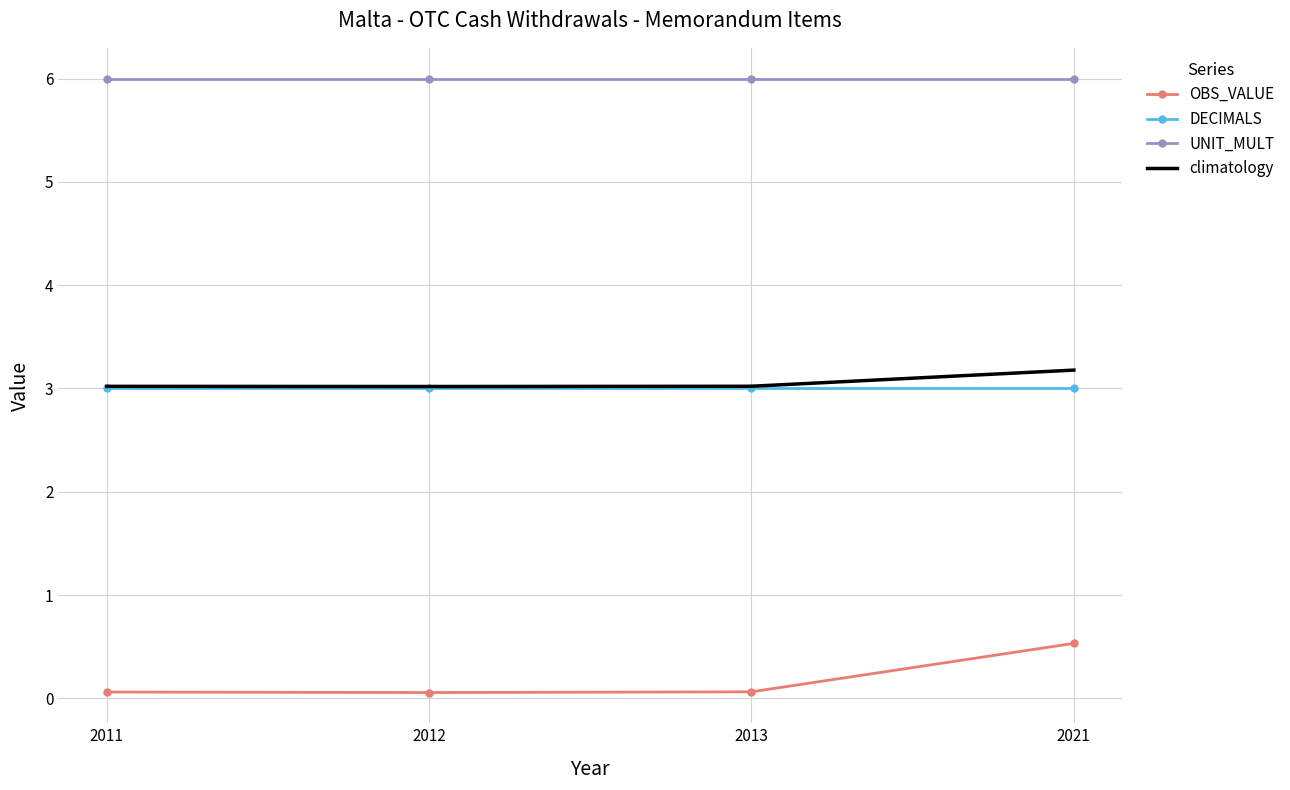

What is the maximum value shown in the chart?

6.0